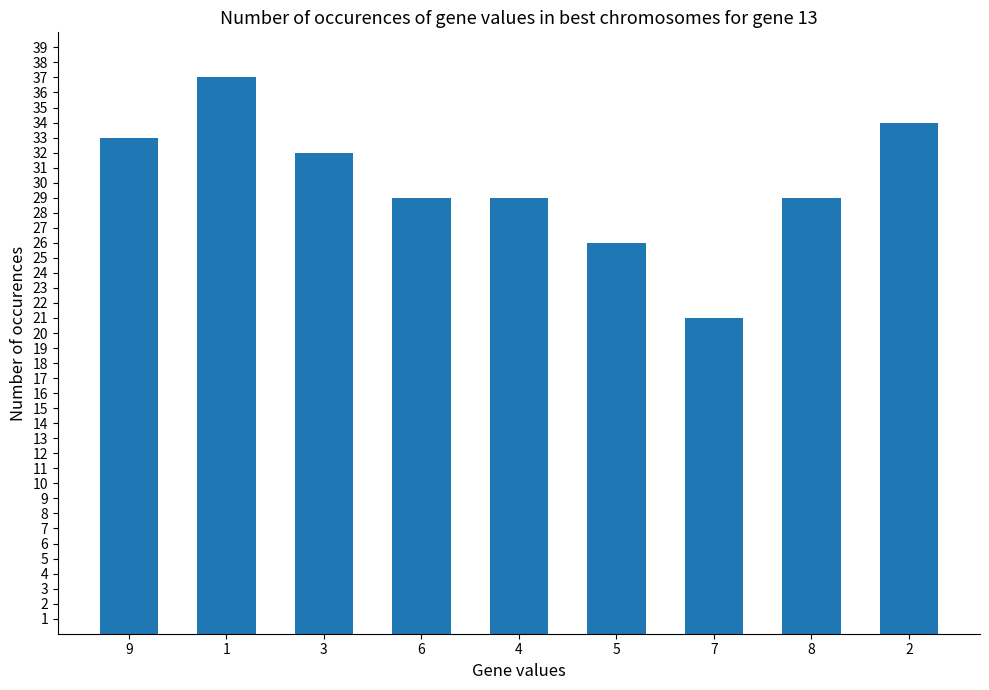

The value at 2 is 34. True or false?

True